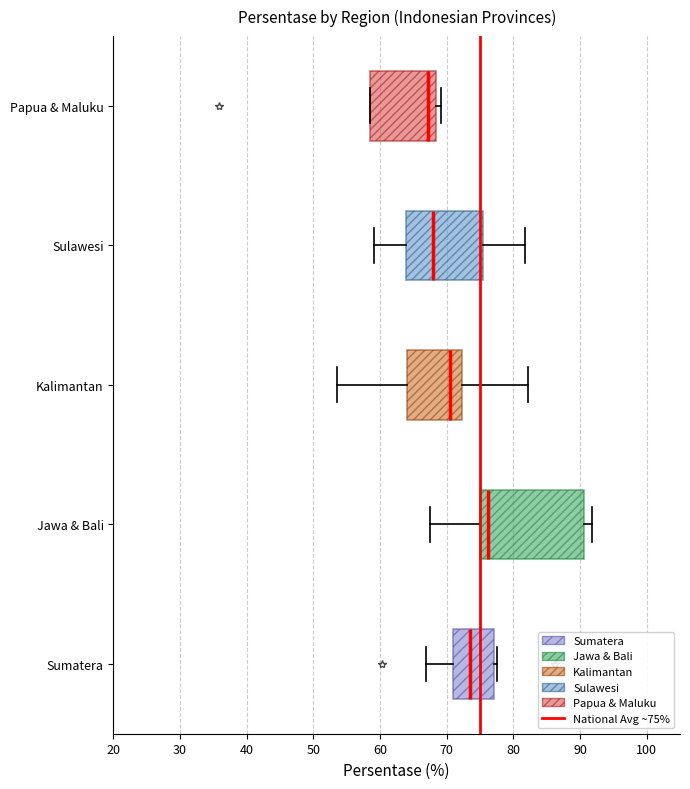

Reading bottom to top, read every box against the x-axis: the position of its median line, the range the box covers, and the ends of its whiskers. The values are not printed on the chart, so give them approximately, as read against the axis.

Sumatera: median 73, box 71 to 77, whiskers 67 to 78
Jawa & Bali: median 76, box 75 to 91, whiskers 67 to 92
Kalimantan: median 71, box 64 to 72, whiskers 54 to 82
Sulawesi: median 68, box 64 to 75, whiskers 59 to 82
Papua & Maluku: median 67, box 59 to 68, whiskers 59 to 69